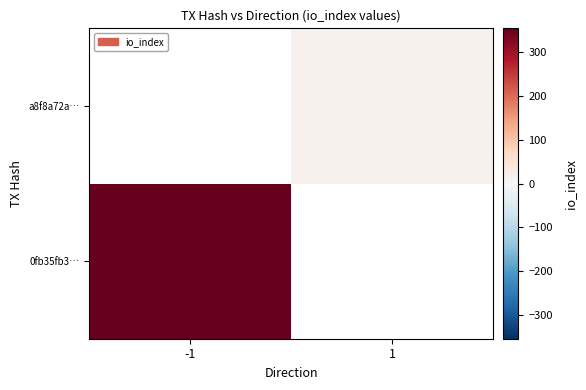

What is the approximate value of a8f8a72a… at 1?

15.0